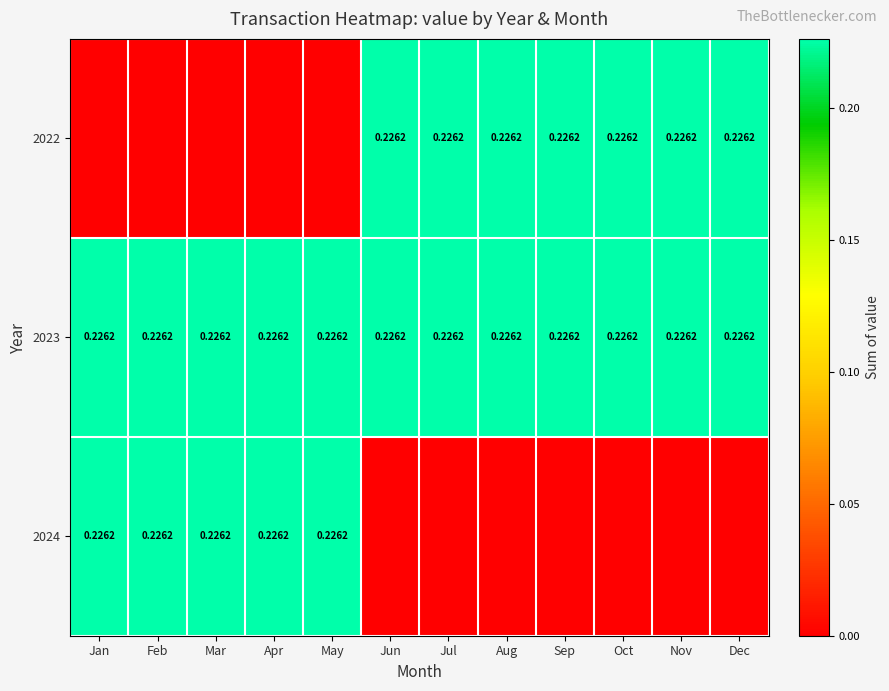

What is the difference between the second highest and second lowest values in the 2024 series?

0.2